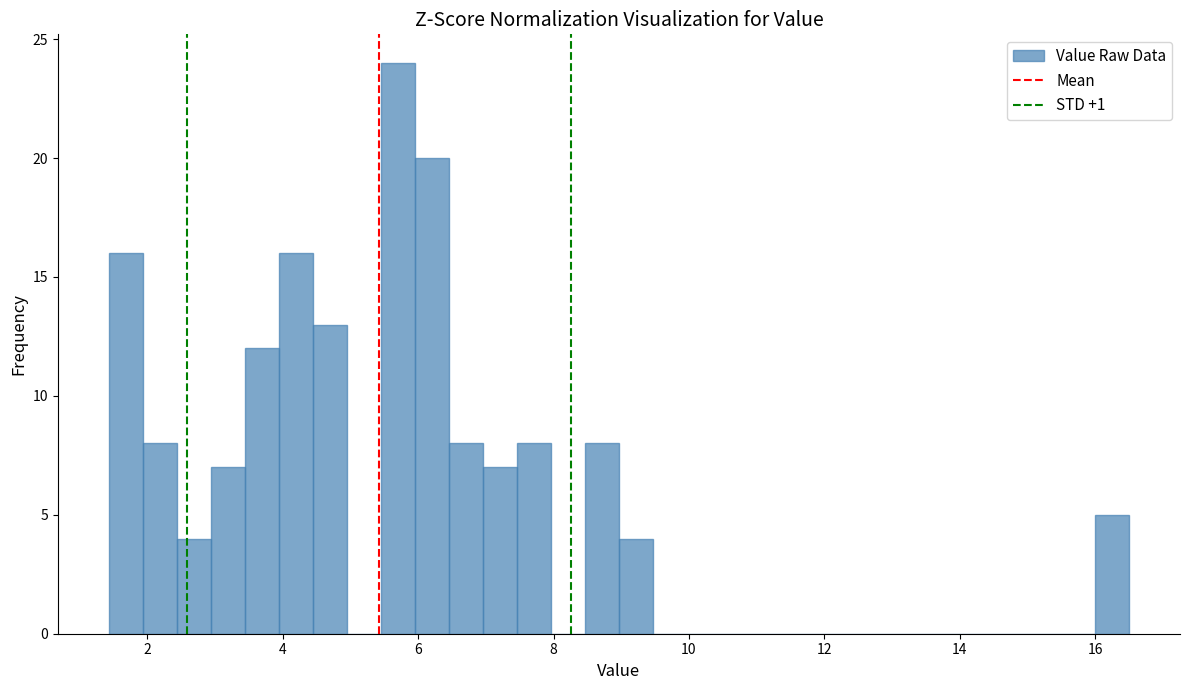

Read against the x-axis, roughly where is the centre of the tallest bar?

5.6